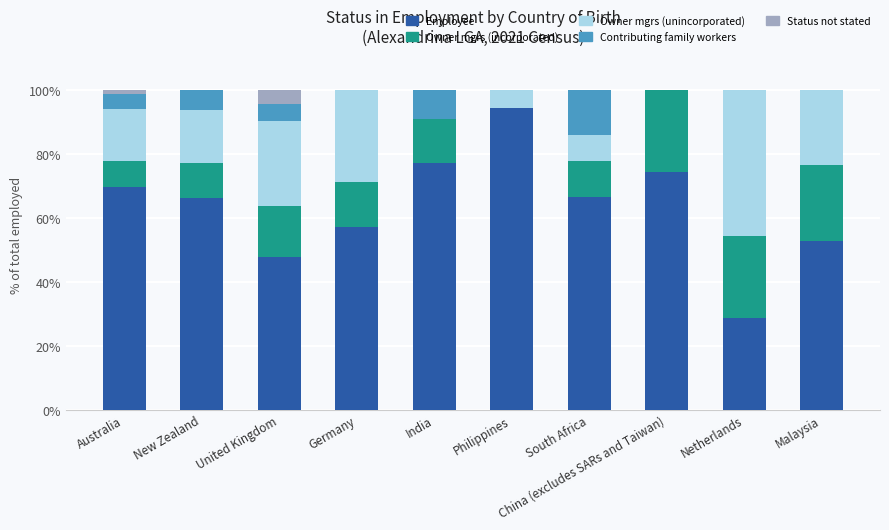

What is the total value across all series at South Africa?

100.0